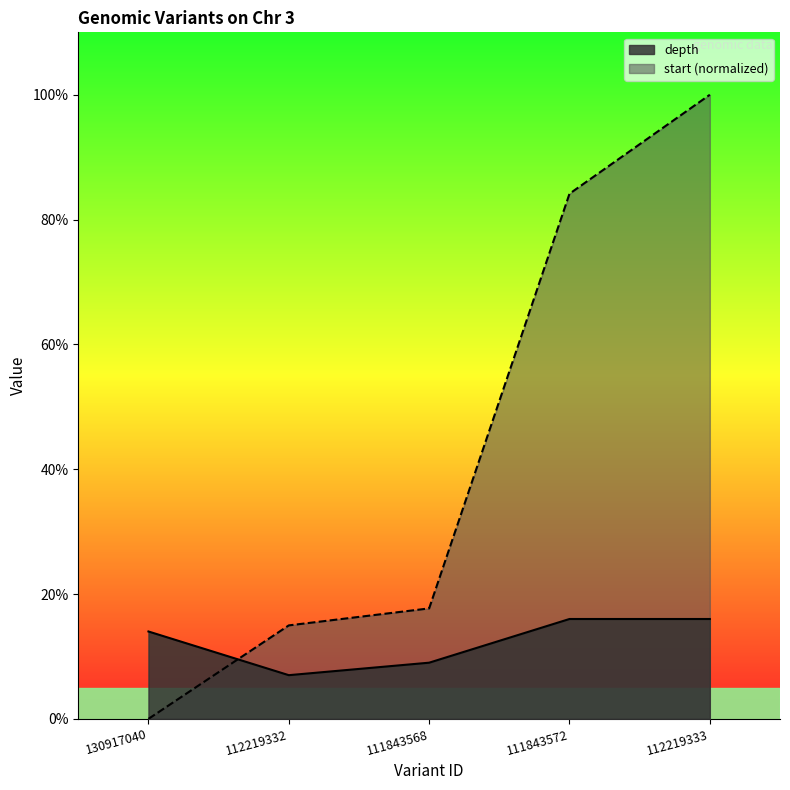

What position from the right is 112219333?

1